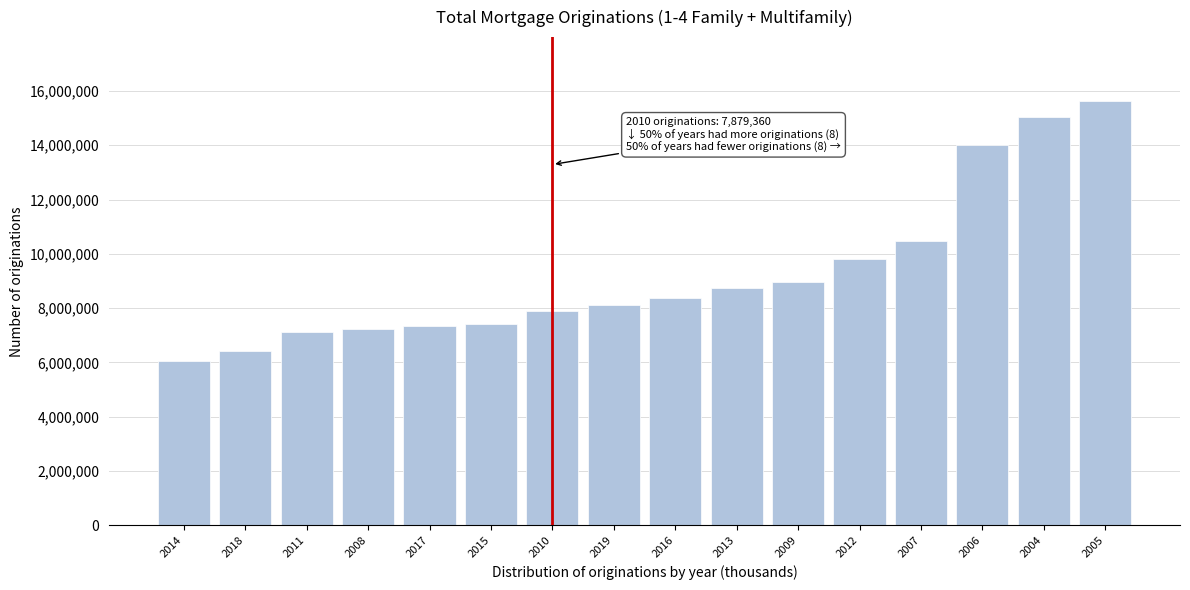

What is the average value?

9295881